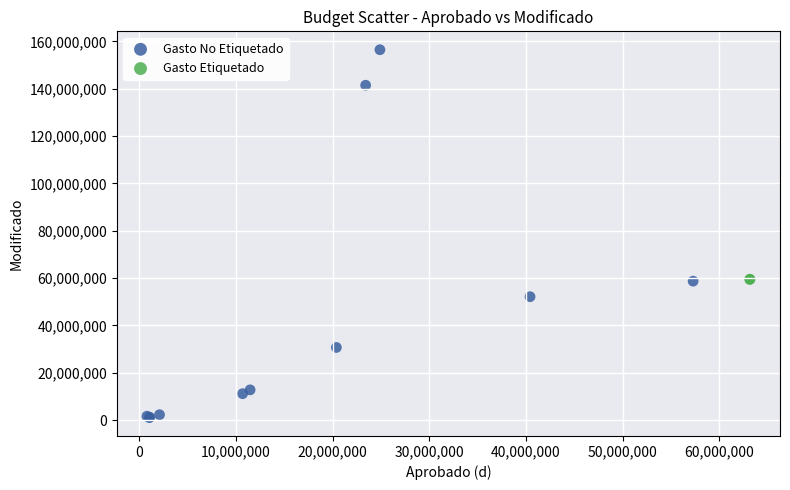

What are all the series names shown in the legend?

Gasto No Etiquetado, Gasto Etiquetado